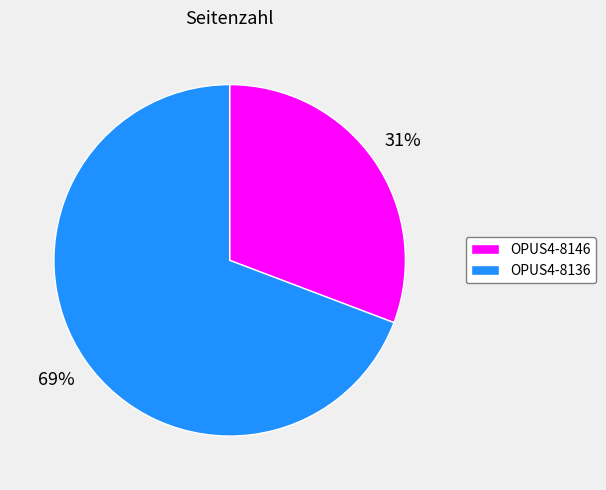

Does OPUS4-8136 represent more than half of the total?

Yes